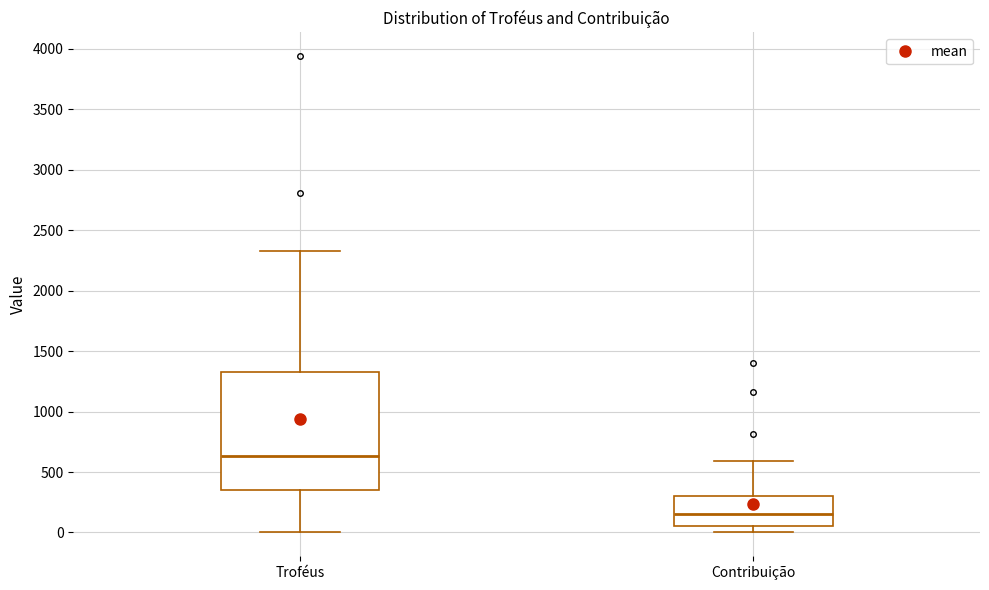

Where does the median line of the box for Troféus sit on the y-axis? The values are not printed on the chart, so give them approximately, as read against the axis.

650